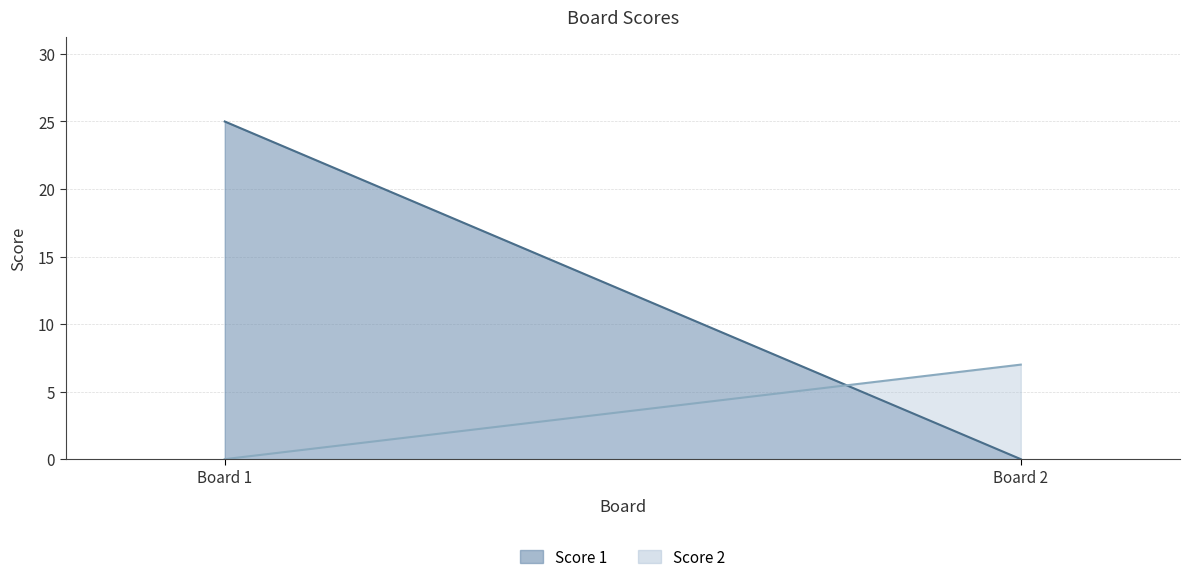

What is the spread (max minus min) of values at 2?

7